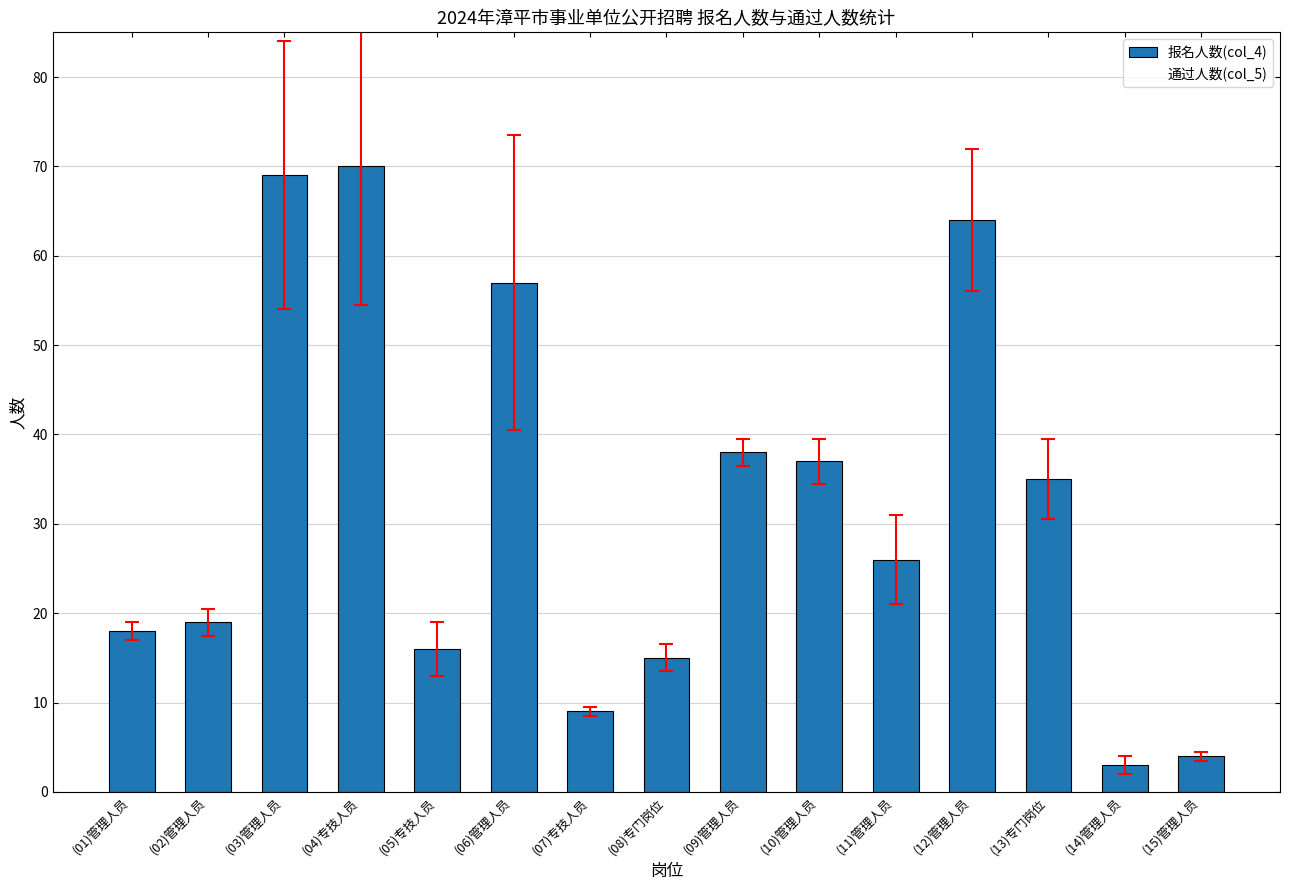

Is it true that the value at (06)管理人员 is 57?

True